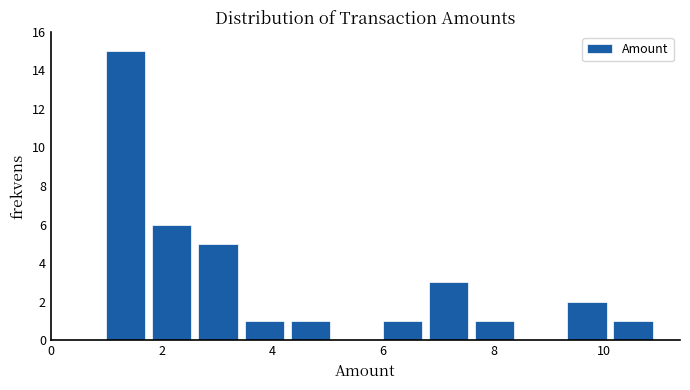

What is the height of the bar covering 1.0 to 1.8 on the x-axis? Neither the bar edges nor the heights are printed on the chart, so give them approximately, as read against the axes.

15